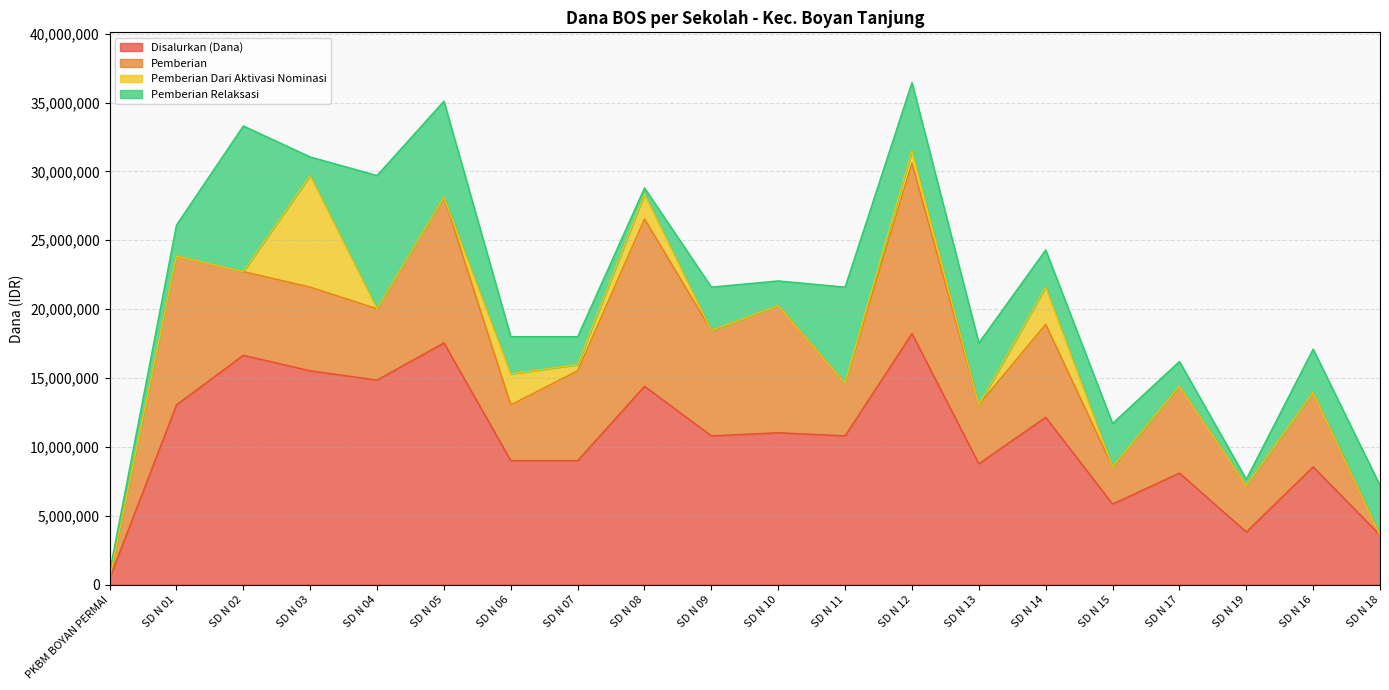

What is the label of the 5th point from the right?

SD N 15